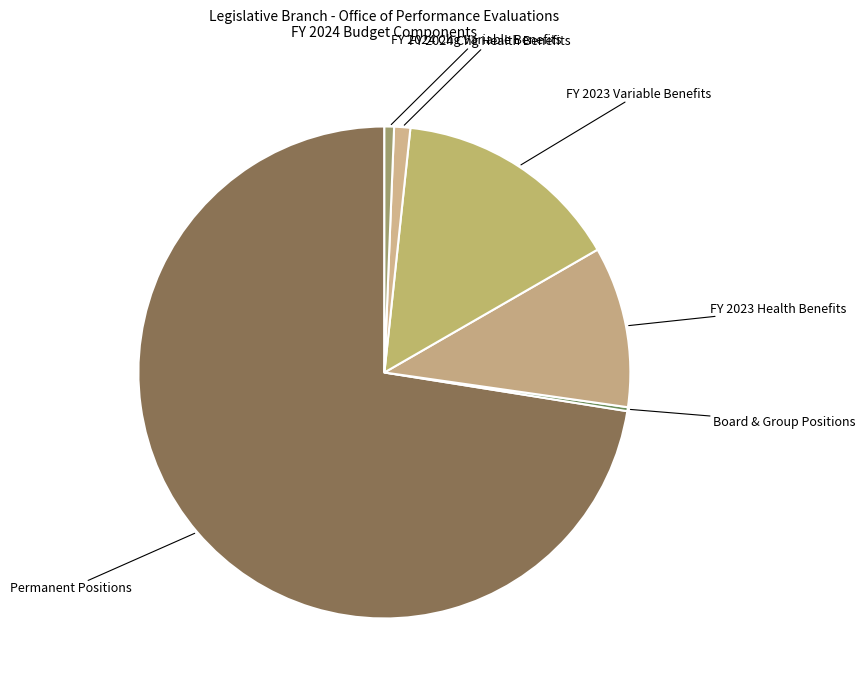

Combined, do FY 2023 Variable Benefits and FY 2023 Health Benefits account for over 50%?

No